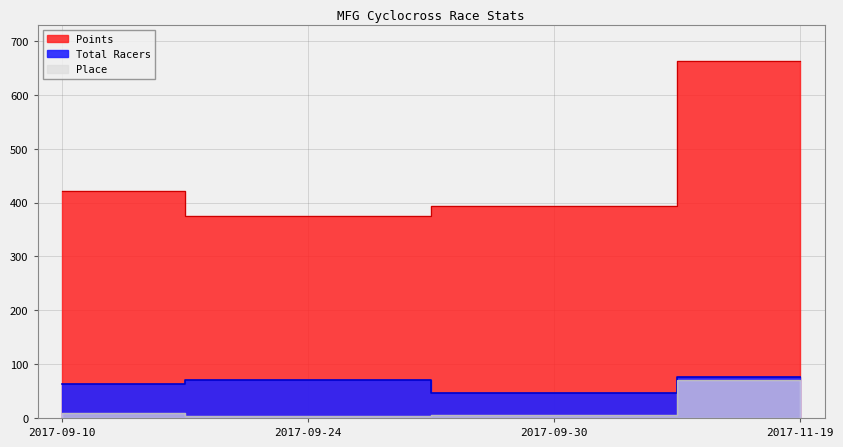

Which category has the highest value across all series?

2017-11-19